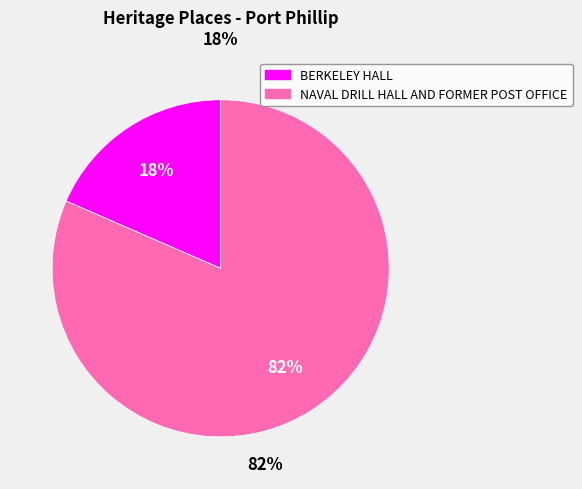

Is the sum of NAVAL DRILL HALL AND FORMER POST OFFICE and BERKELEY HALL greater than half?

Yes